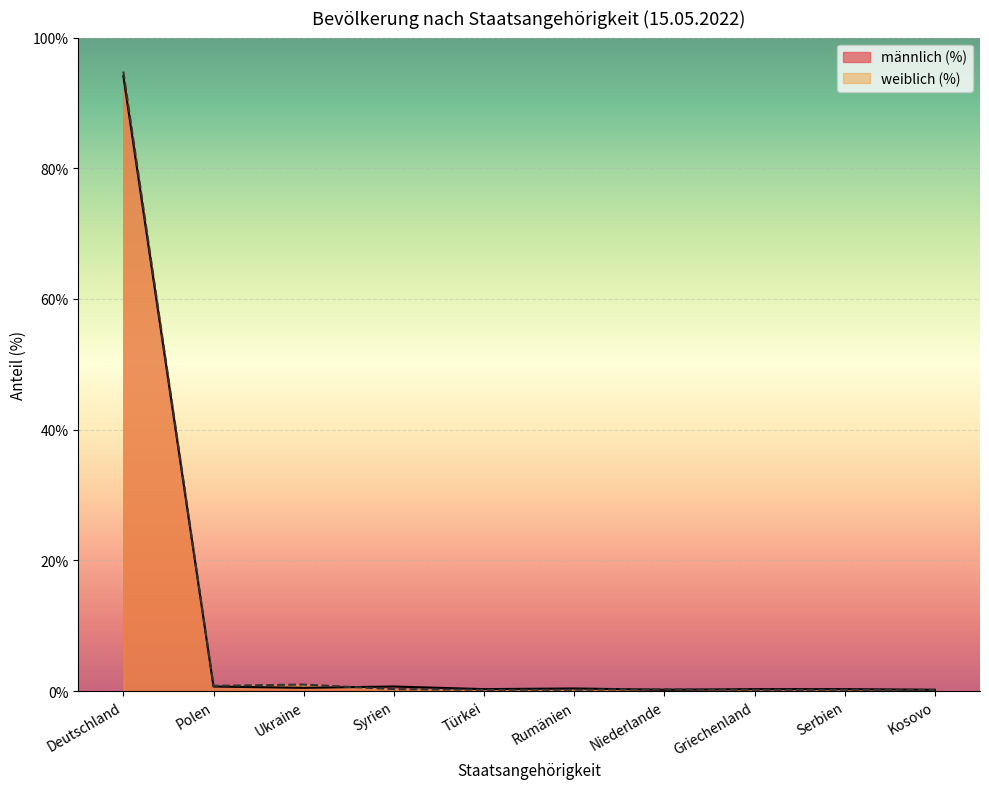

True or false: männlich (%) has more than 2 interior local peaks.

False